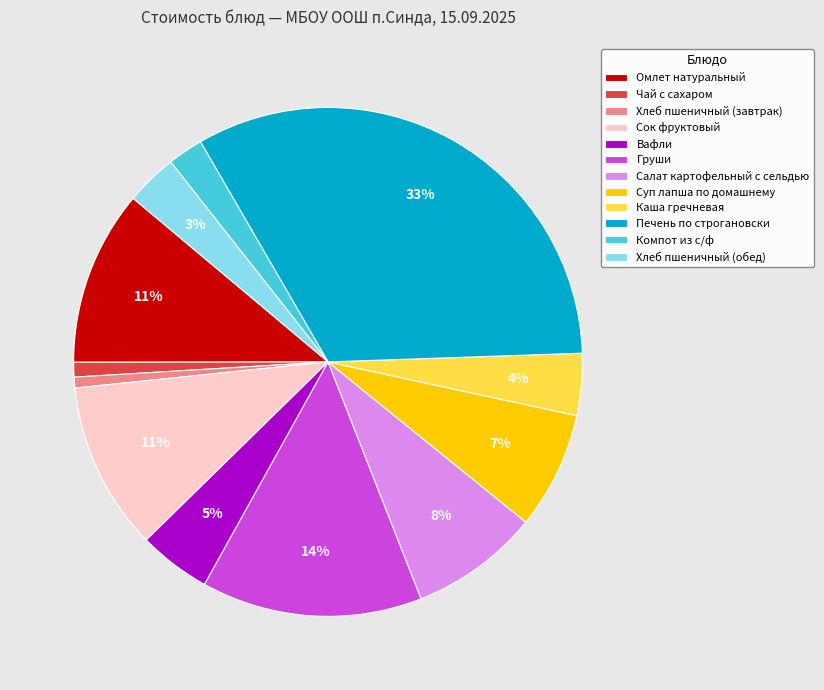

Is the sum of Омлет натуральный and Салат картофельный с сельдью greater than half?

No